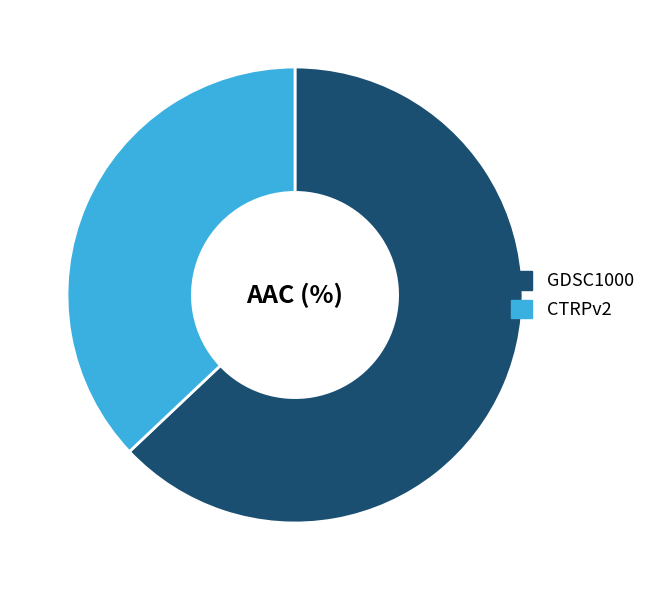

What is the largest slice in the pie chart?

GDSC1000